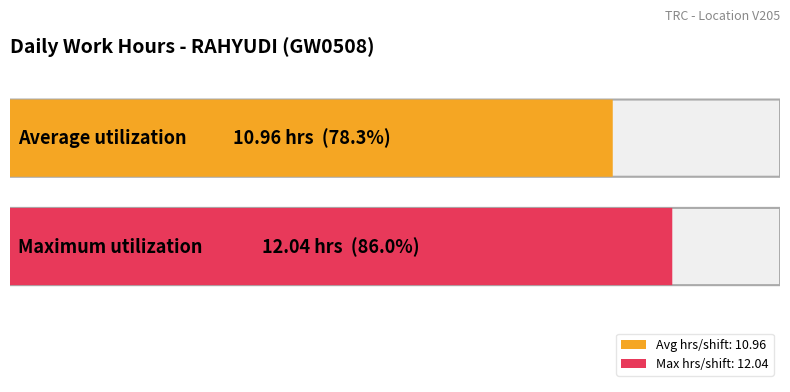

What is the maximum value shown in the chart?

12.0